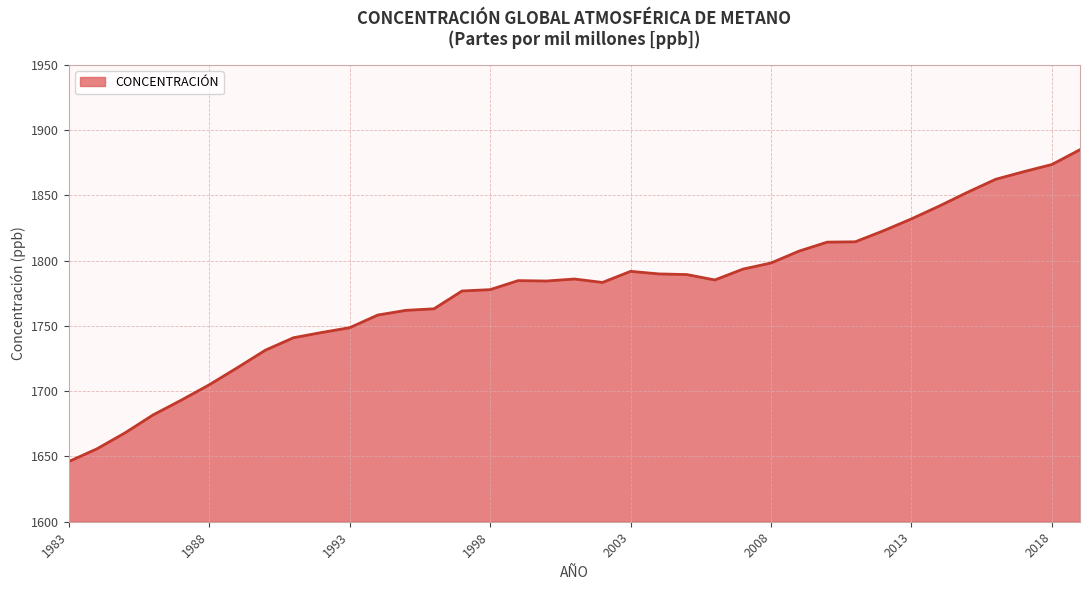

How many categories are shown in the chart?

37